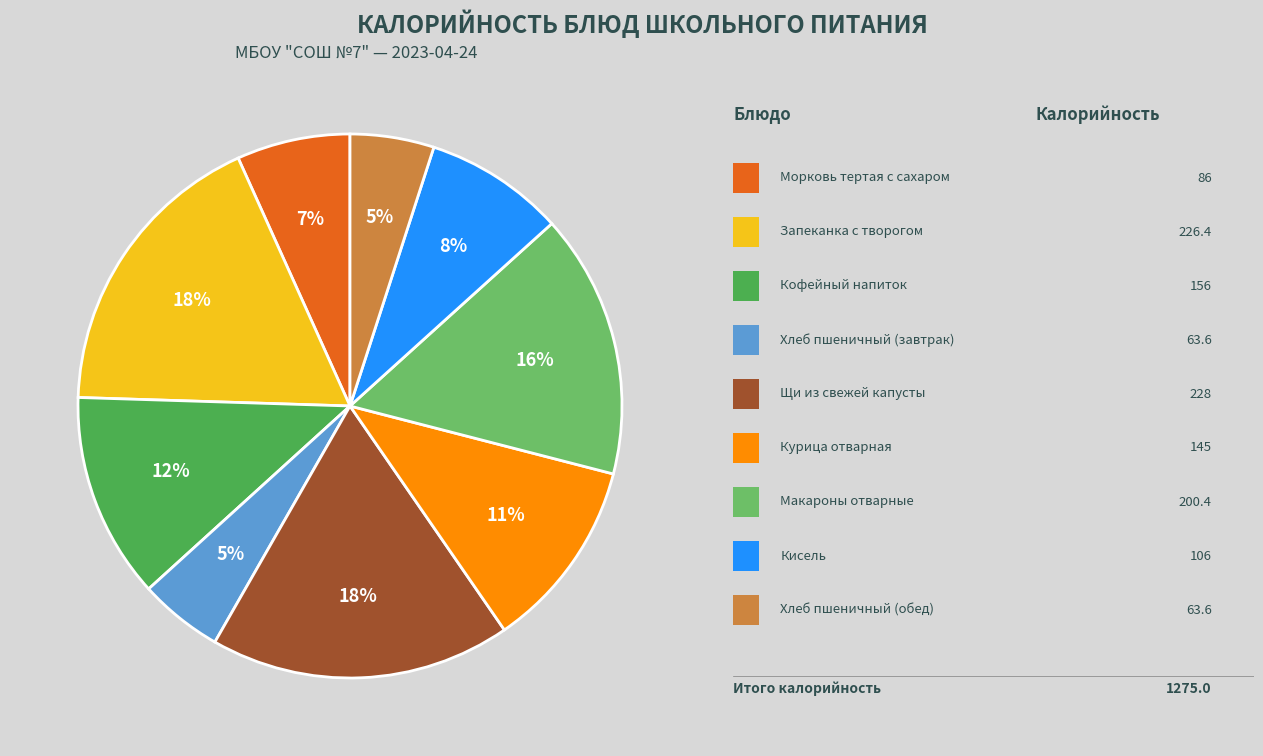

To the nearest percent, what is the average slice percentage?

11%